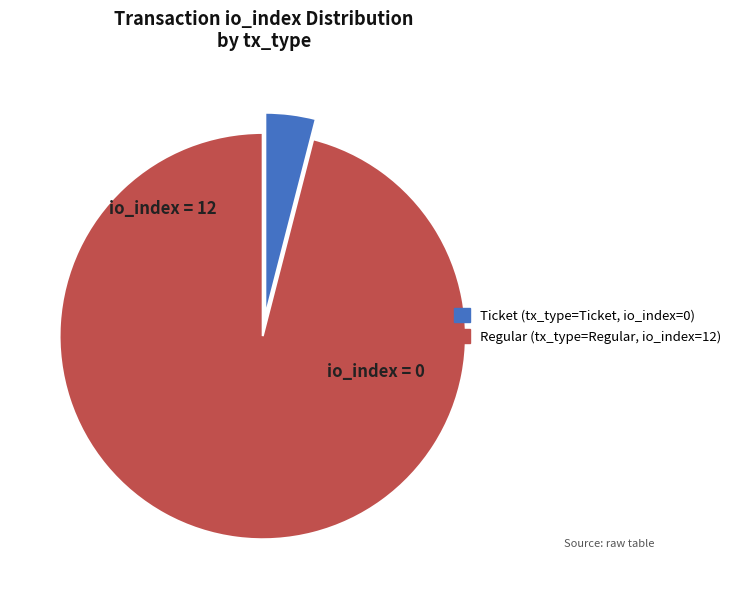

Is there a majority slice in this chart?

Yes